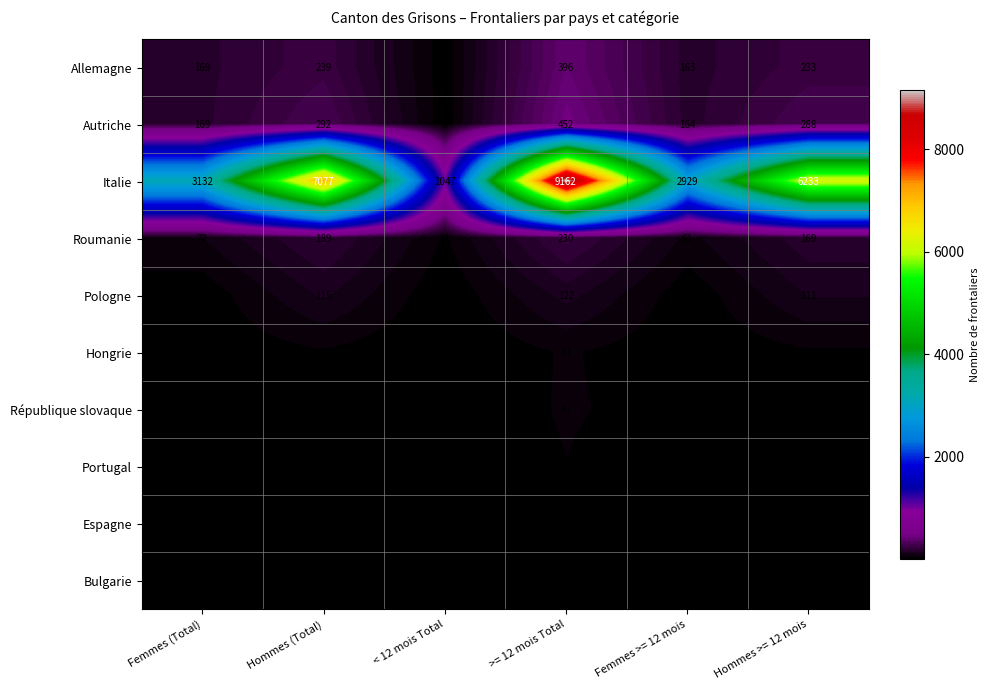

What is the difference between the maximum and minimum values in the République slovaque series?

33